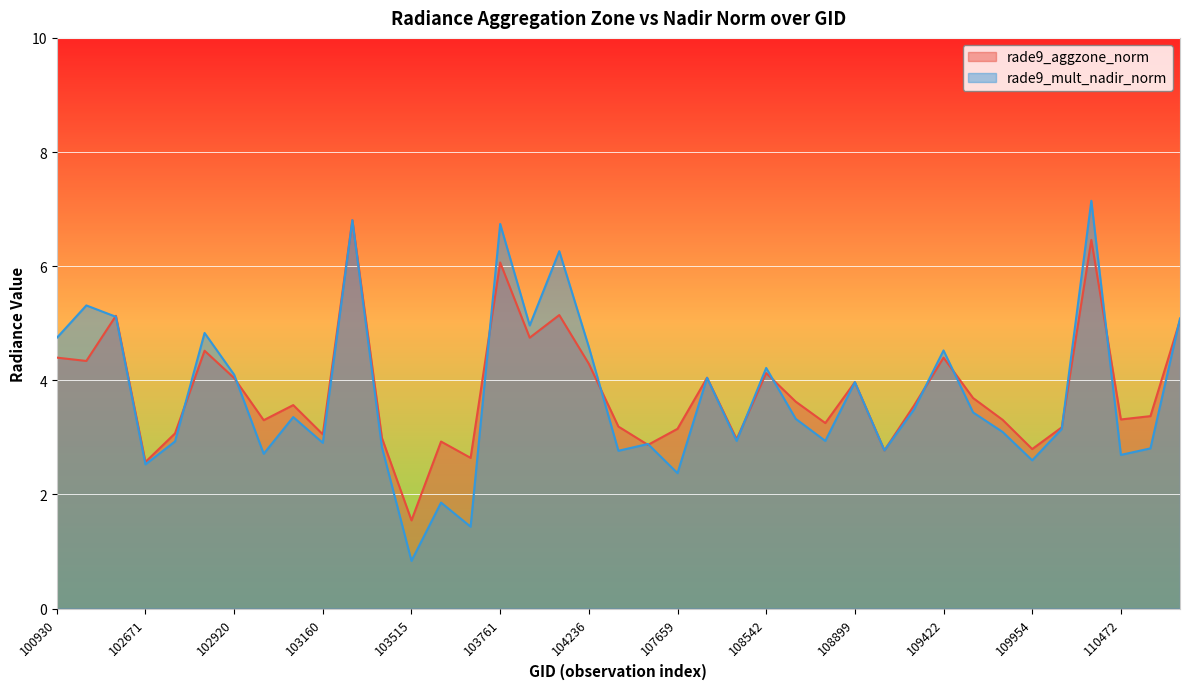

Is the value of rade9_aggzone_norm at 103761 greater than the value of rade9_mult_nadir_norm at 104112?

Yes